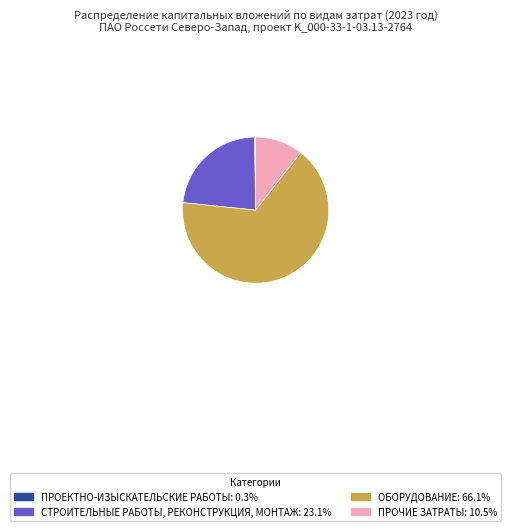

Is there a majority slice in this chart?

Yes